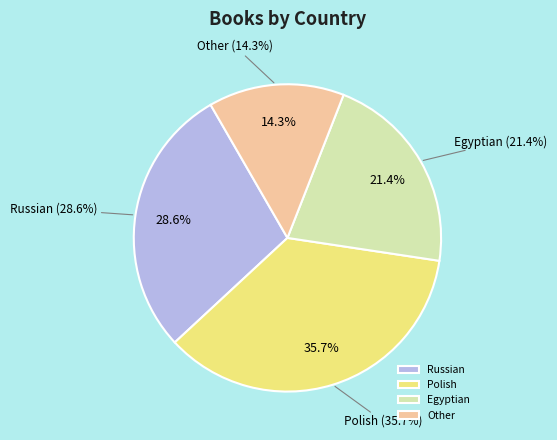

What is the change in value from Russian to Egyptian?

-1